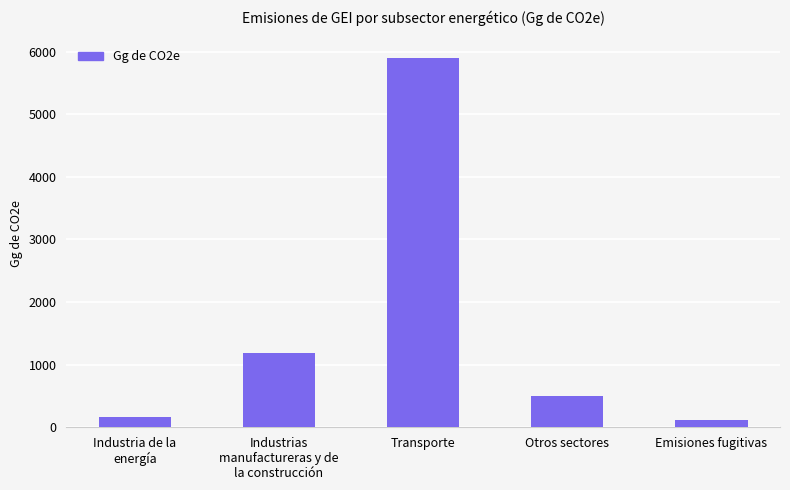

Is it true that the value at Transporte is 5902.0?

True